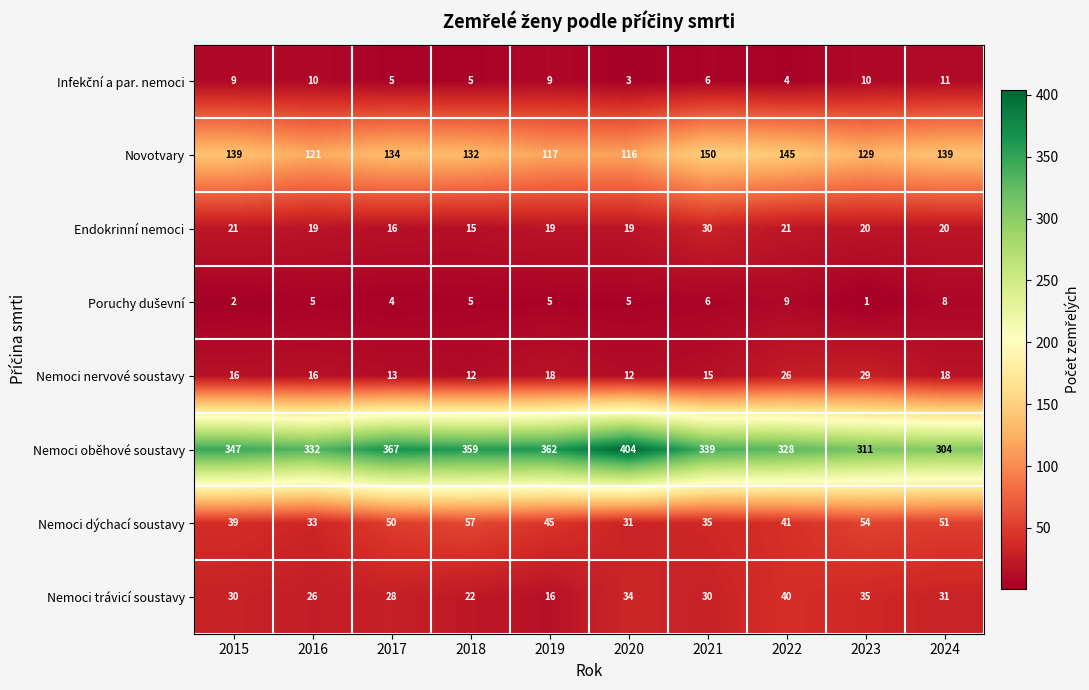

What is the greatest value displayed?

404